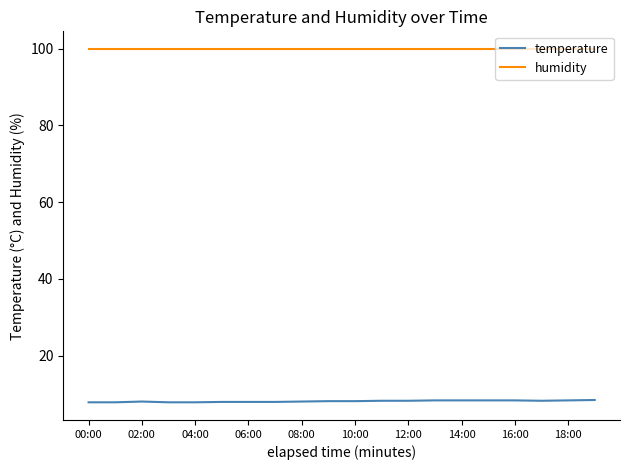

List the series in order of their overall mean, lowest first.

temperature, humidity